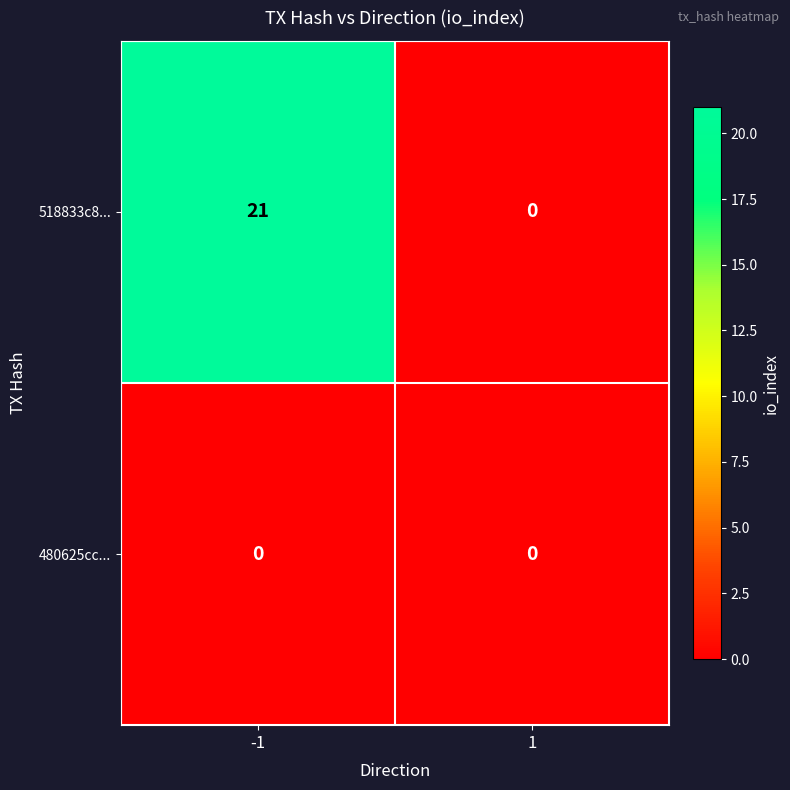

Reading left to right, extract all data points from this chart.

518833c8...: -1=21	1=0
480625cc...: -1=0	1=0